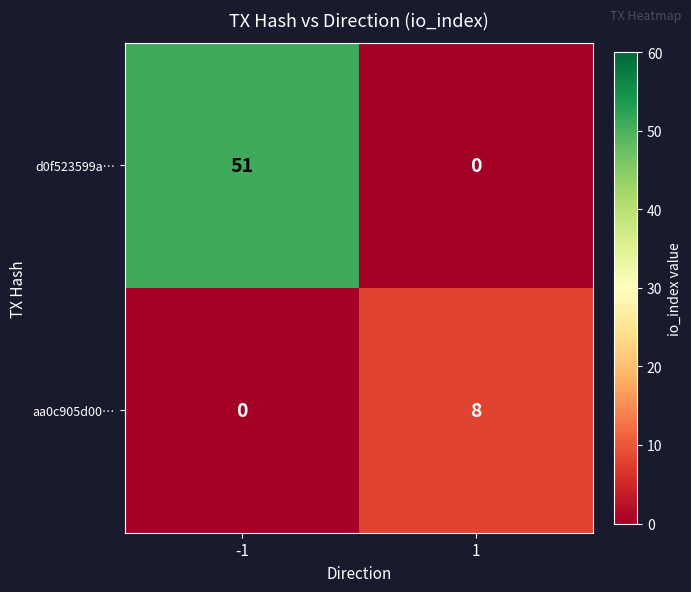

What is the total value across all series at -1?

51